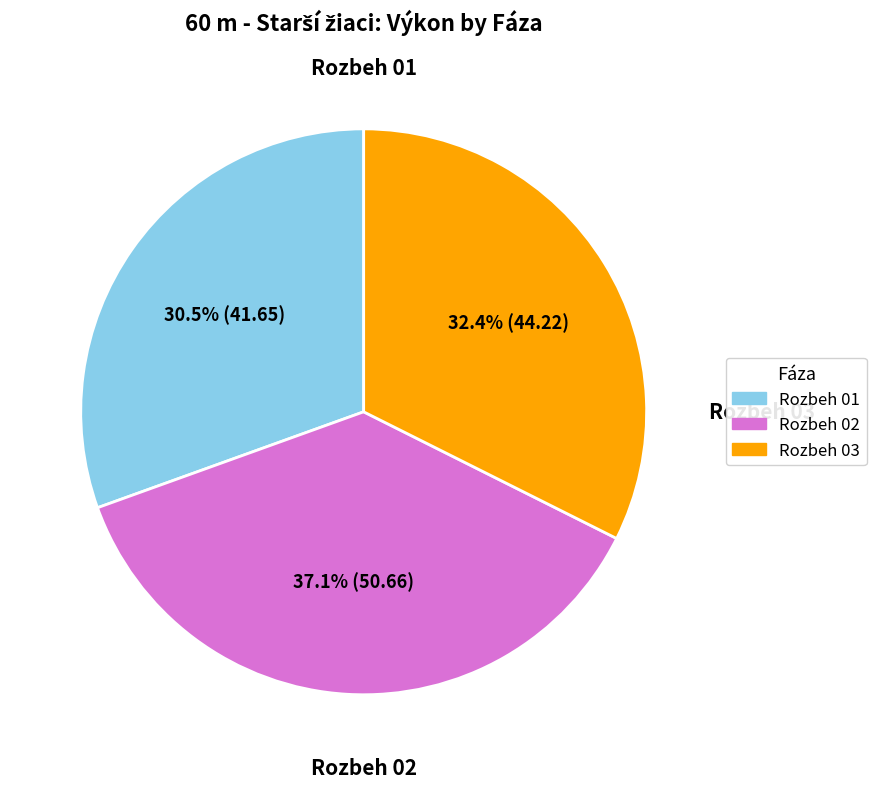

How much of the chart is everything except Rozbeh 01?

69.5%